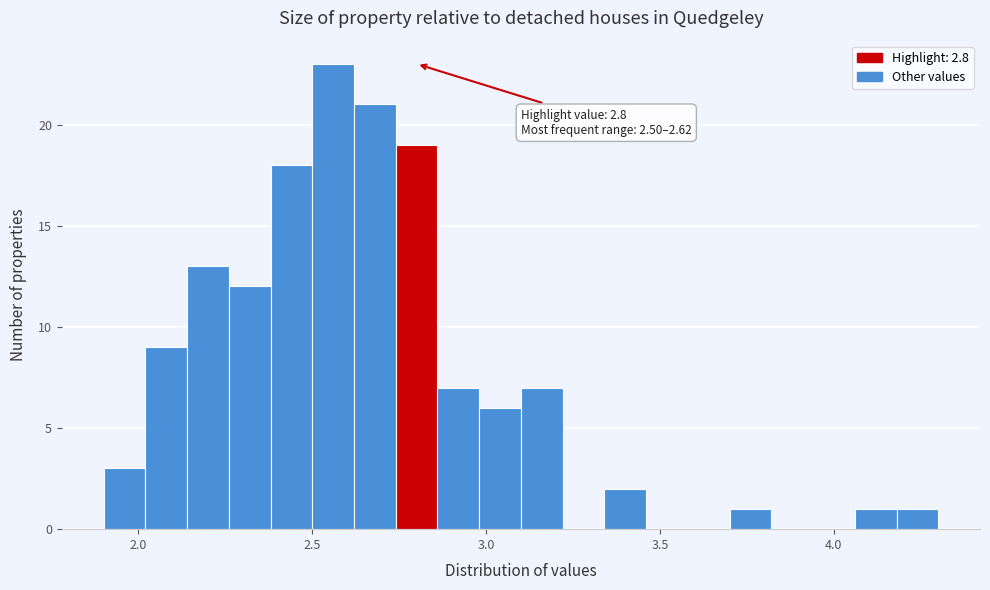

Around what value on the x-axis is the tallest bar? Give the approximate position of its centre, as read against the axis.

2.55